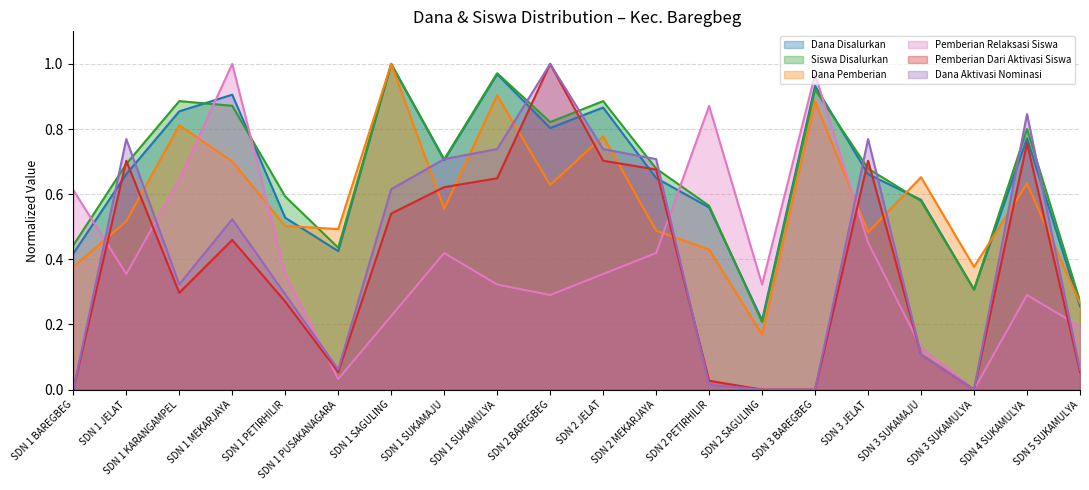

Between SDN 2 BAREGBEG and SDN 3 JELAT, which series saw the biggest shift?

Pemberian Dari Aktivasi Siswa